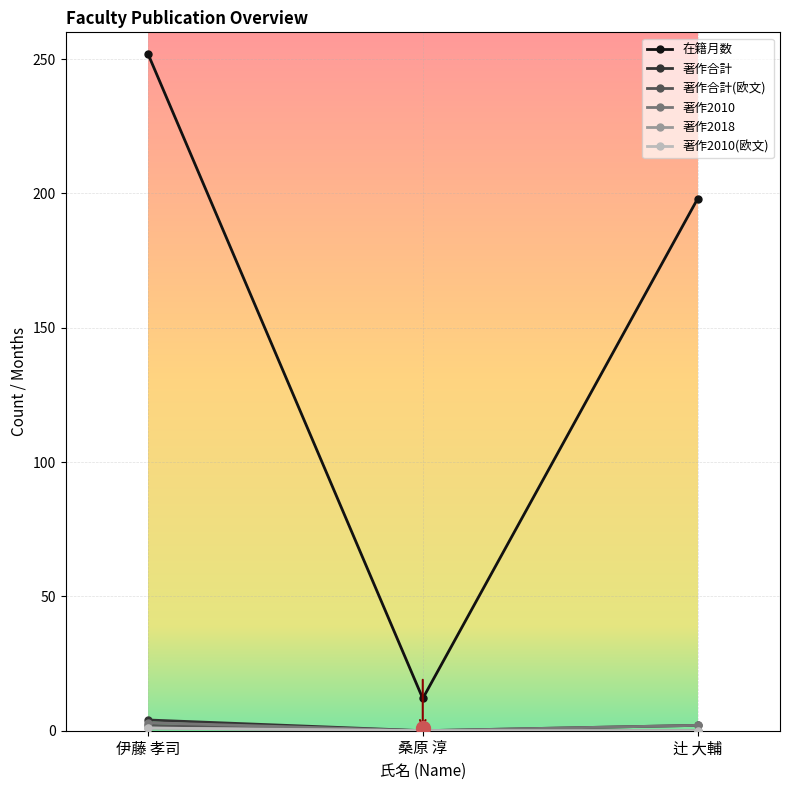

What is the average value of the 著作合計(欧文) series?

1